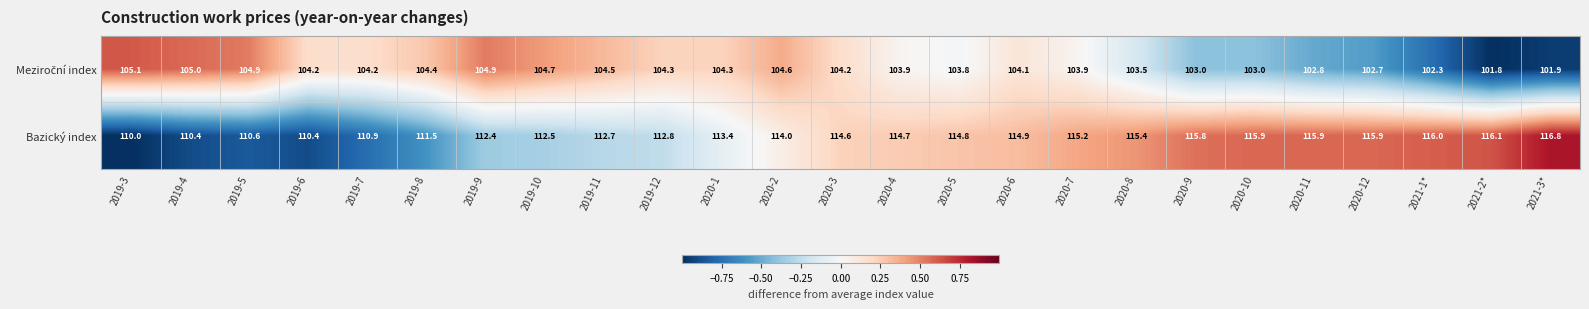

How many series are shown in this chart?

2